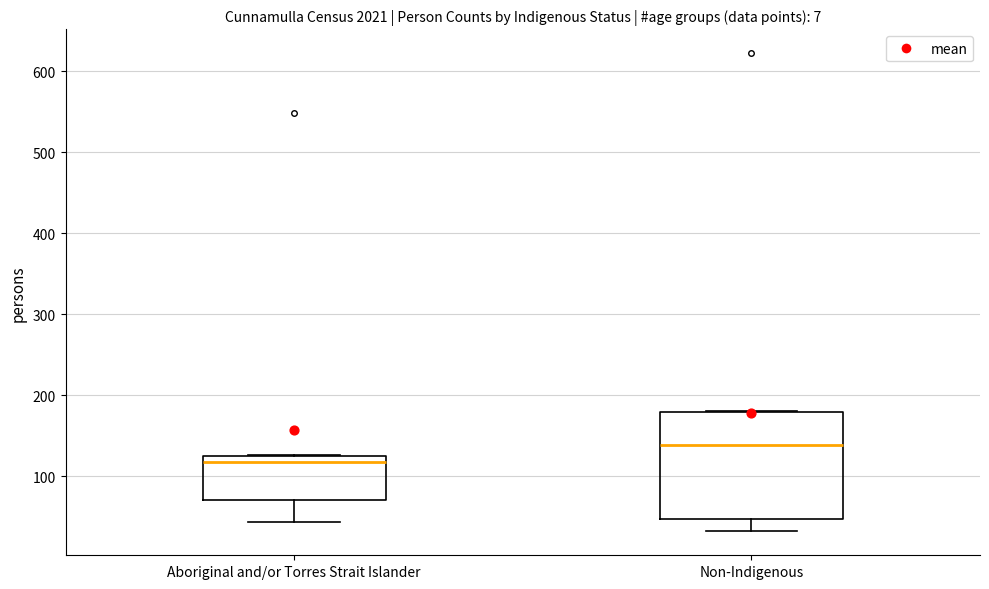

Which box's median line is the highest?

Non-Indigenous